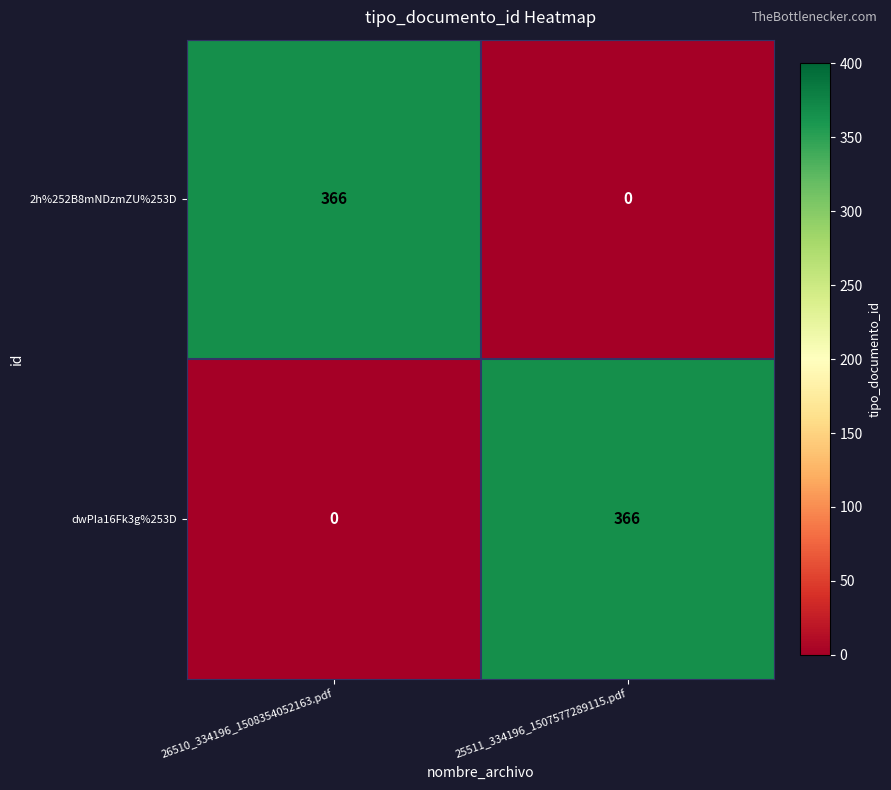

What is the approximate value of 2h%252B8mNDzmZU%253D at 26510_334196_1508354052163.pdf, to the nearest 50?

350